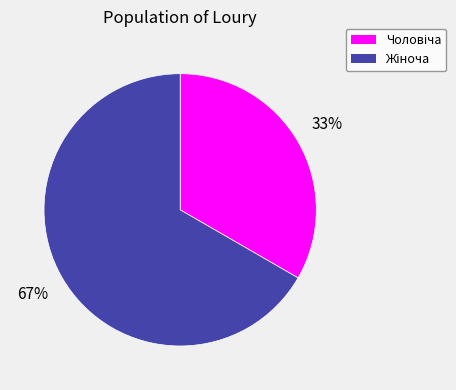

Does any single category account for the majority?

Yes